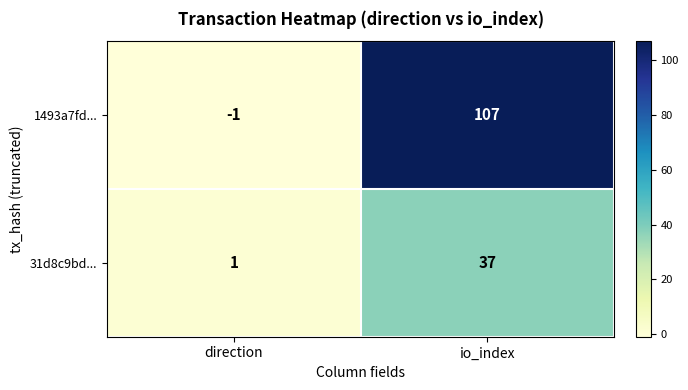

List the series in order of their overall mean, lowest first.

31d8c9bd..., 1493a7fd...